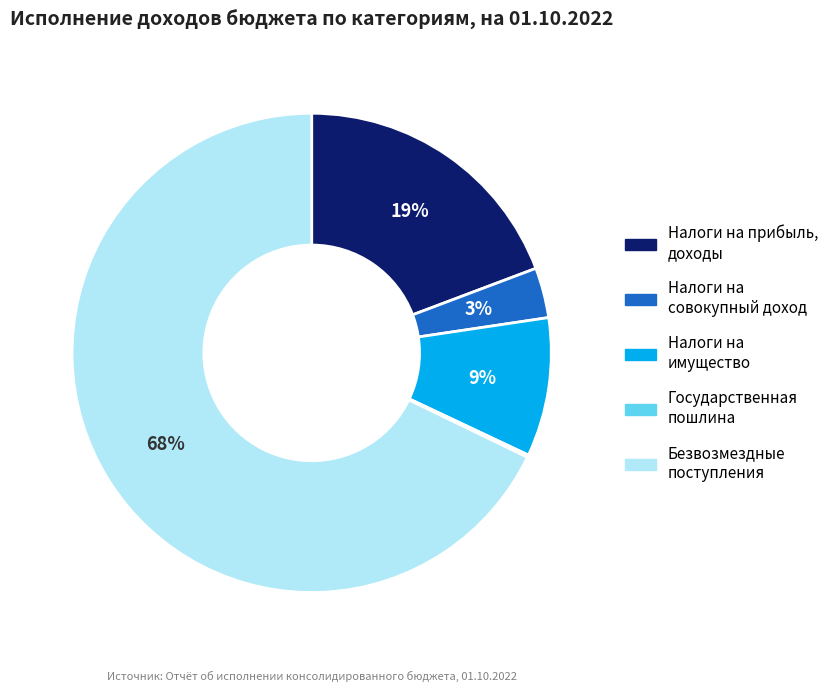

Is there a majority slice in this chart?

Yes